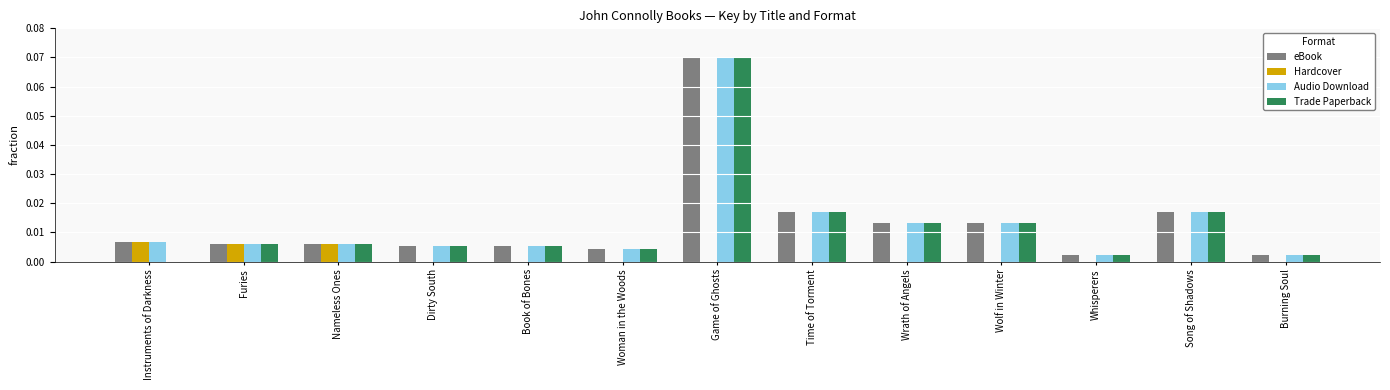

At which category does the chart reach its peak across all series?

Game of Ghosts